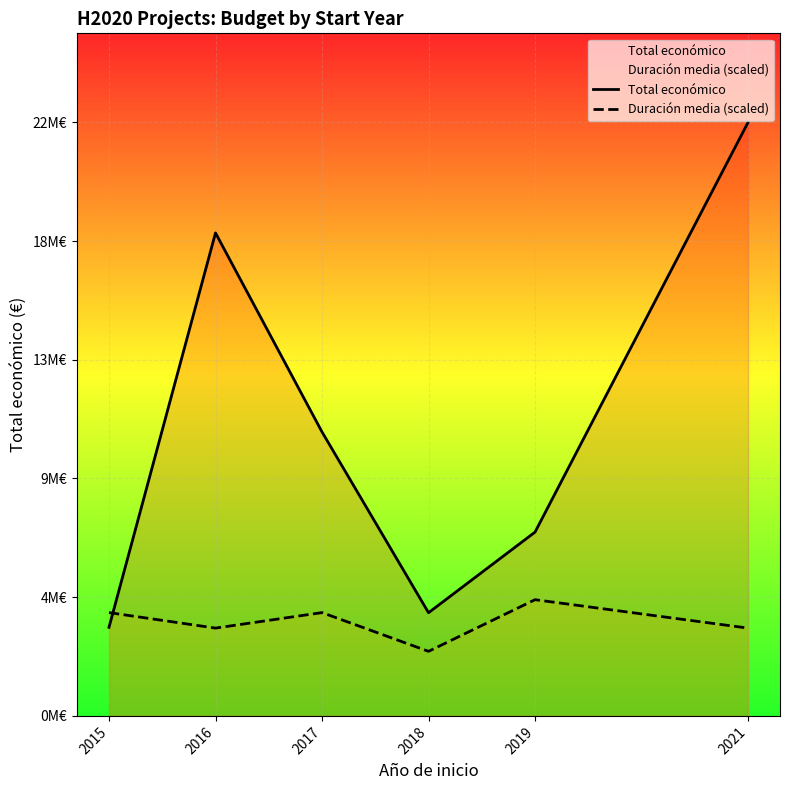

Where is Total económico nearest to the value 13206881?

2017